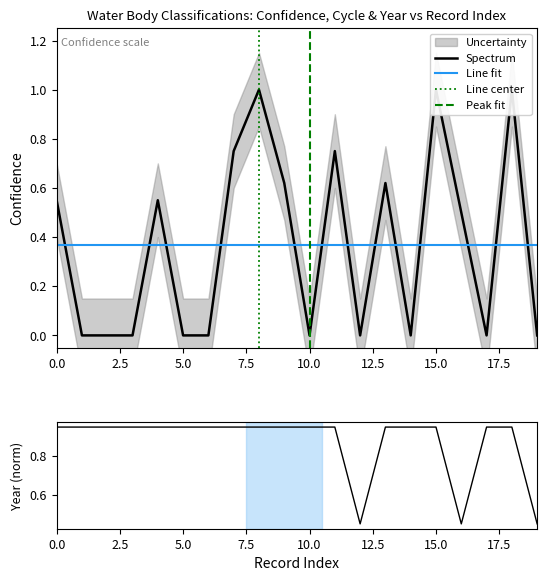

In Confidence, how many points are lower than both neighbors (excluding endpoints)?

4